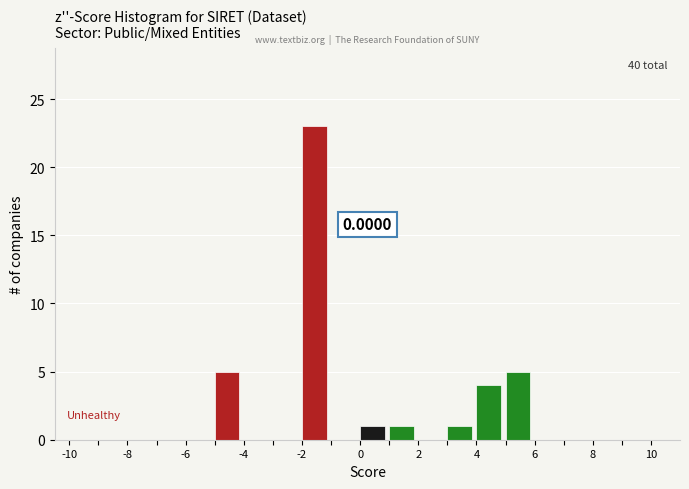

Which range on the x-axis has the tallest bar?

-2 to -1